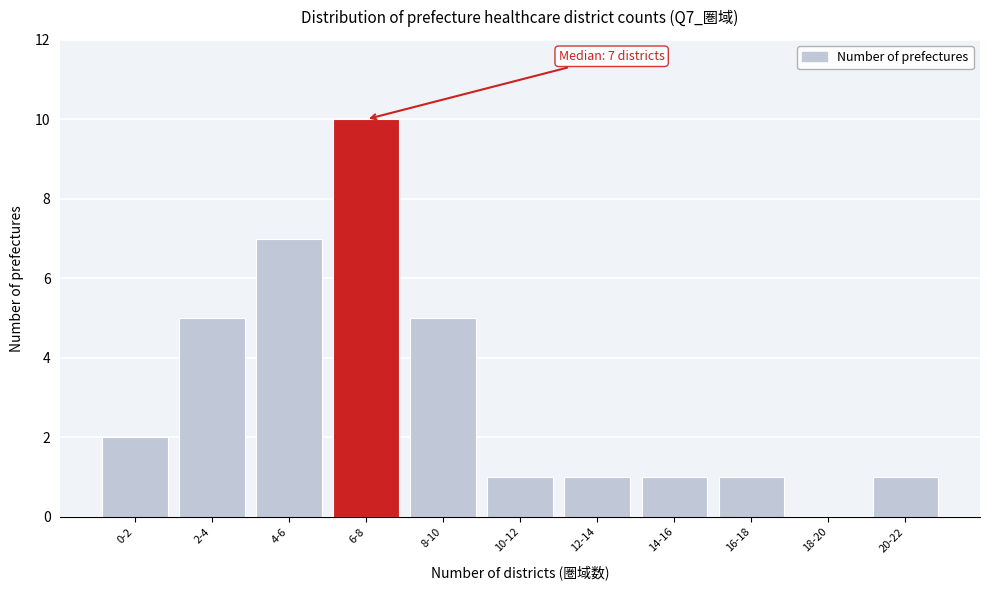

Reading left to right, list all the values displayed in this chart.

0-2=2	2-4=5	4-6=7	6-8=10	8-10=5	10-12=1	12-14=1	14-16=1	16-18=1	18-20=0	20-22=1